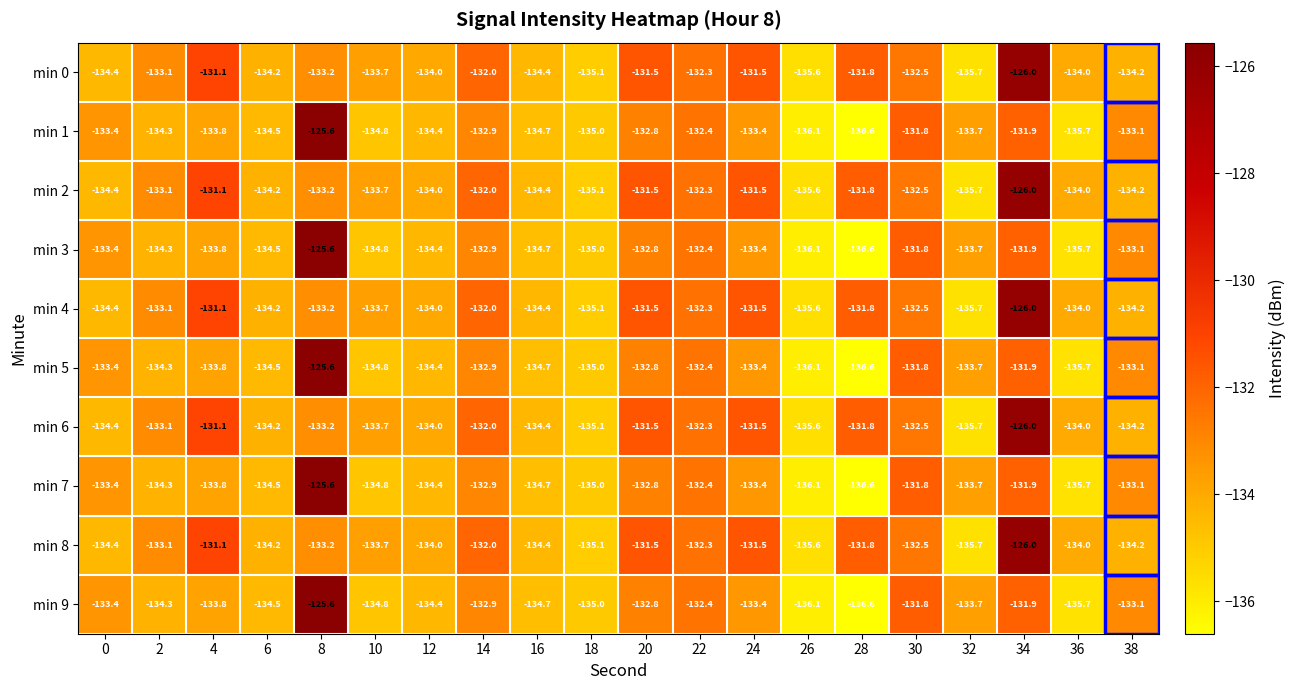

At which label is min 0 closest to -130?

4